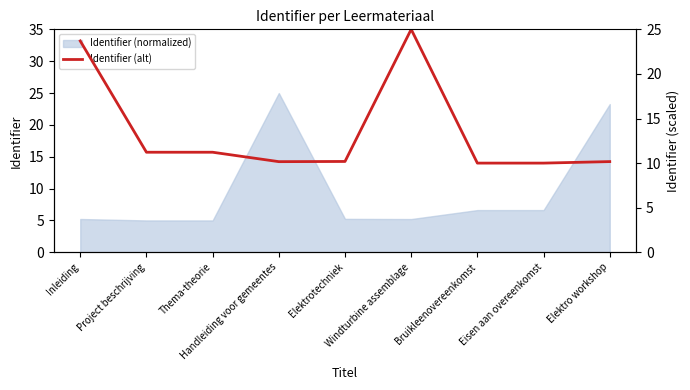

What is the lowest value of the Identifier (normalized) series?

5.0